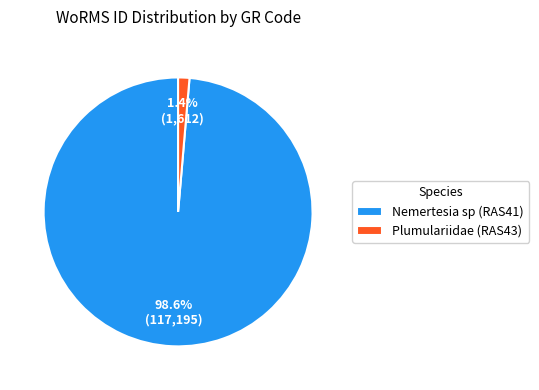

What is the total percentage of Nemertesia sp (RAS41) and Plumulariidae (RAS43)?

100.0%